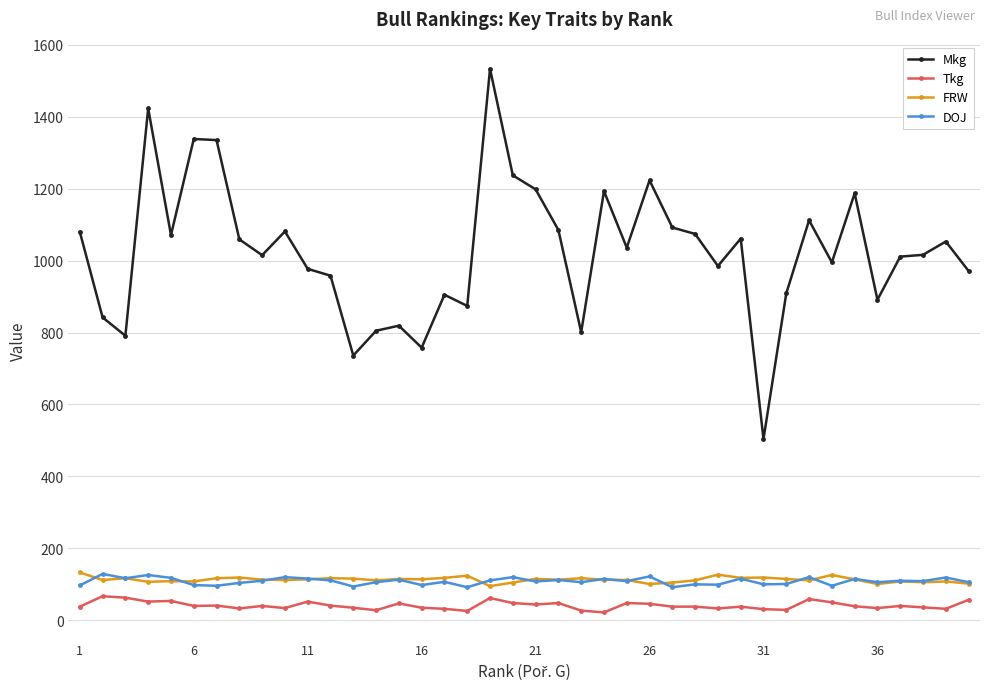

How many distinct data groups are displayed?

4